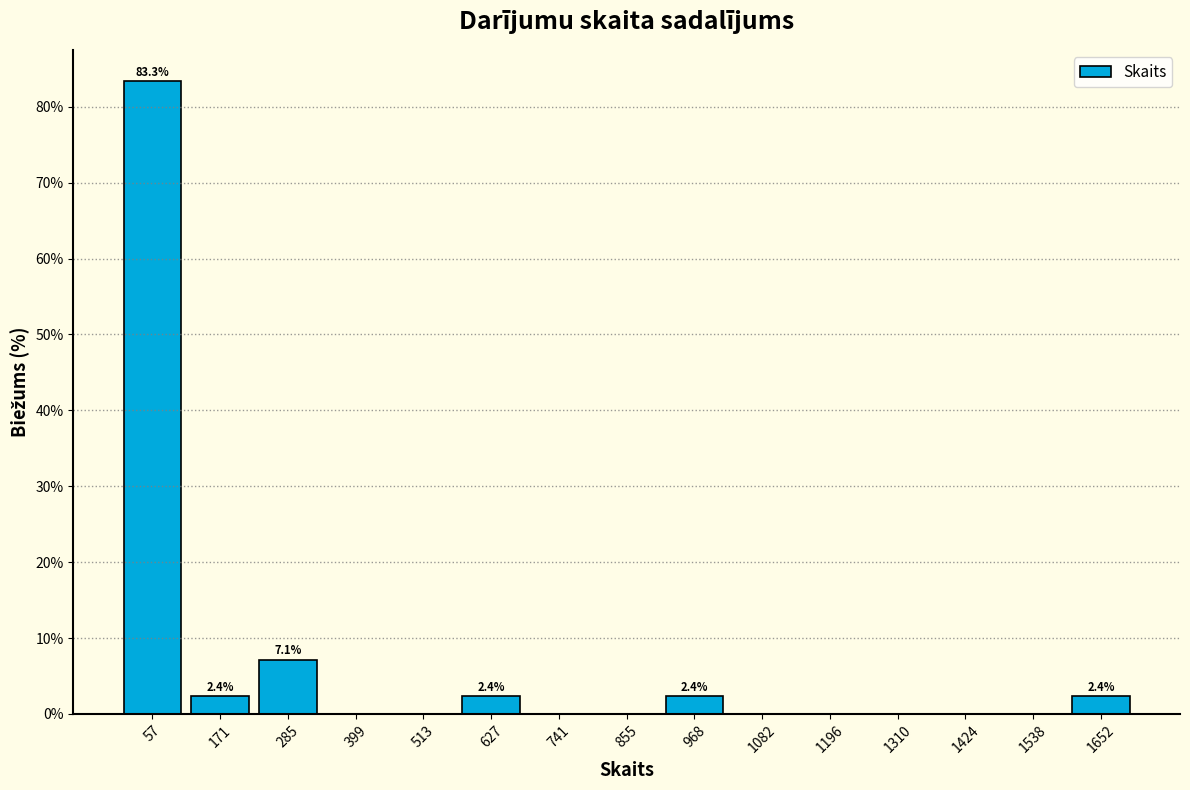

Which range on the x-axis has the tallest bar?

0 to 120